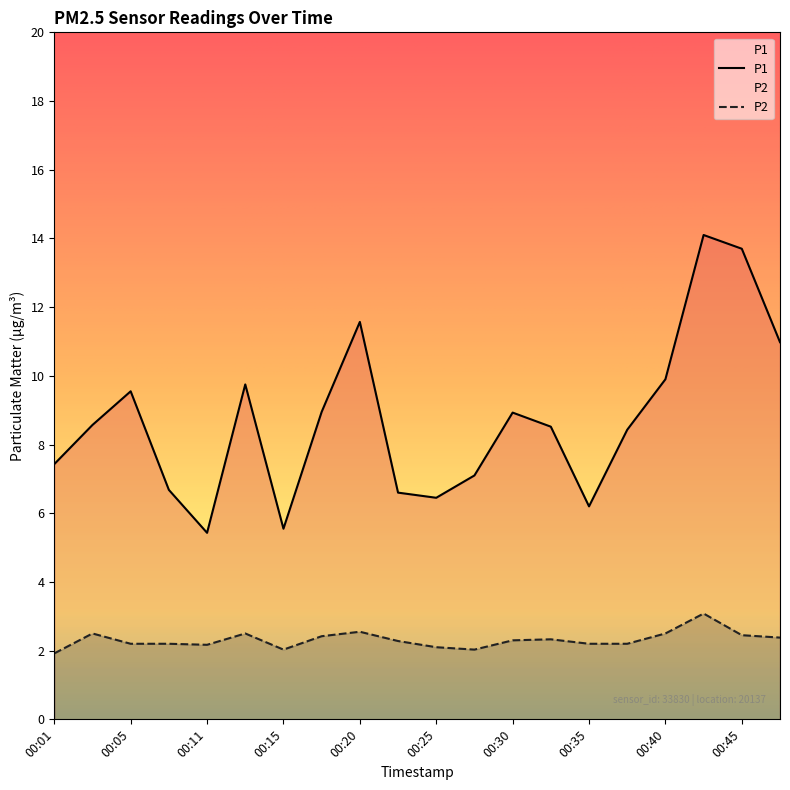

Rank the series by their maximum value, from lowest to highest.

P2, P1